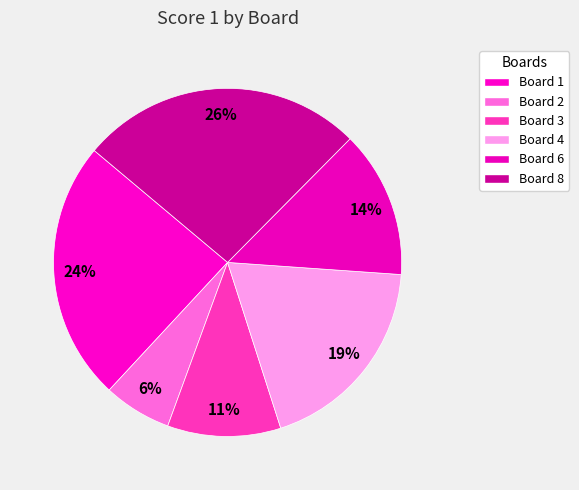

Which slice is the largest?

Board 8